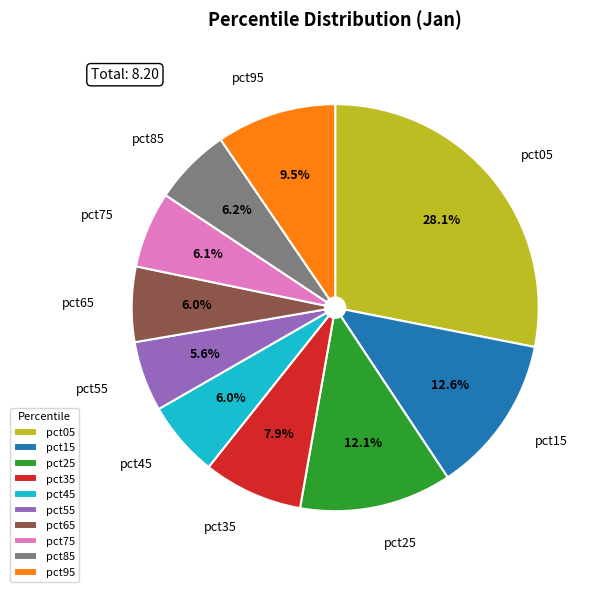

What percentage is the pct25 slice, to the nearest percent?

12%